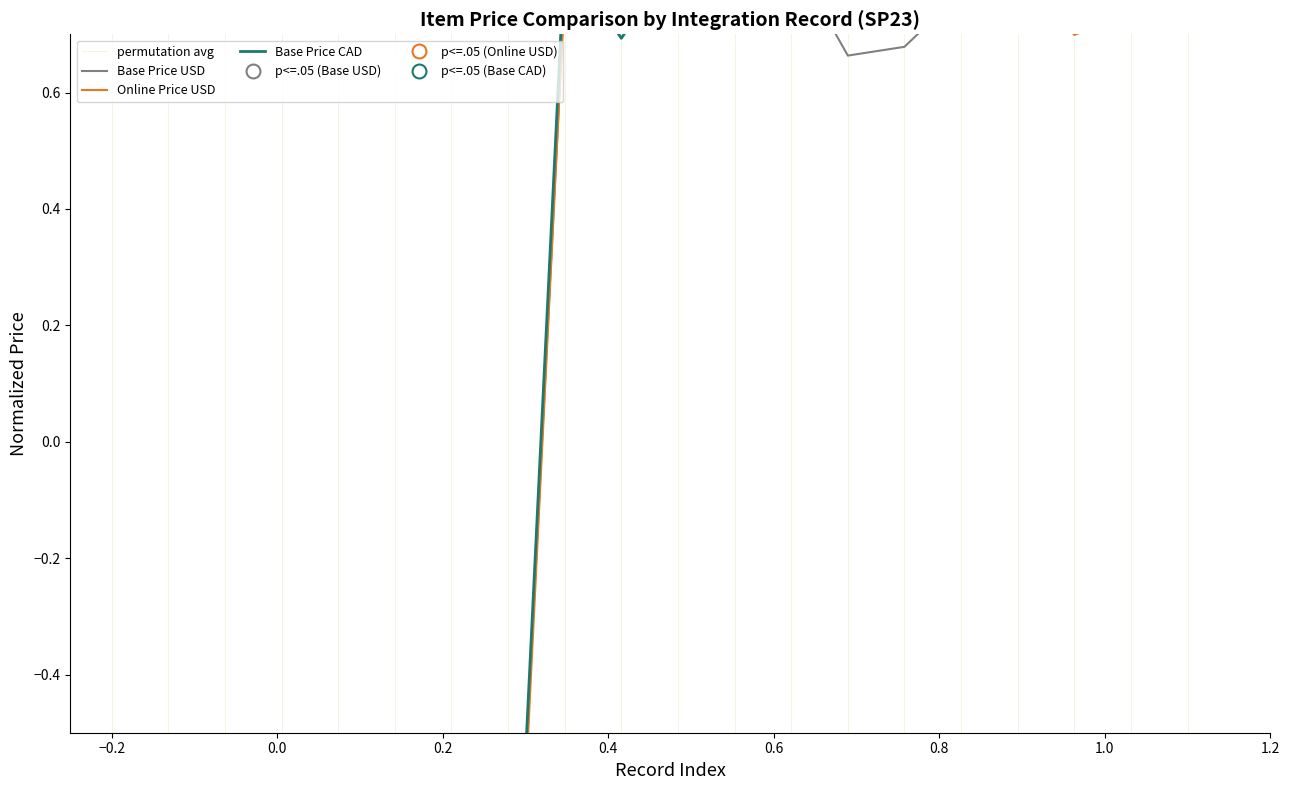

Rank the series by their average value, from lowest to highest.

Online Price USD, Base Price CAD, Base Price USD